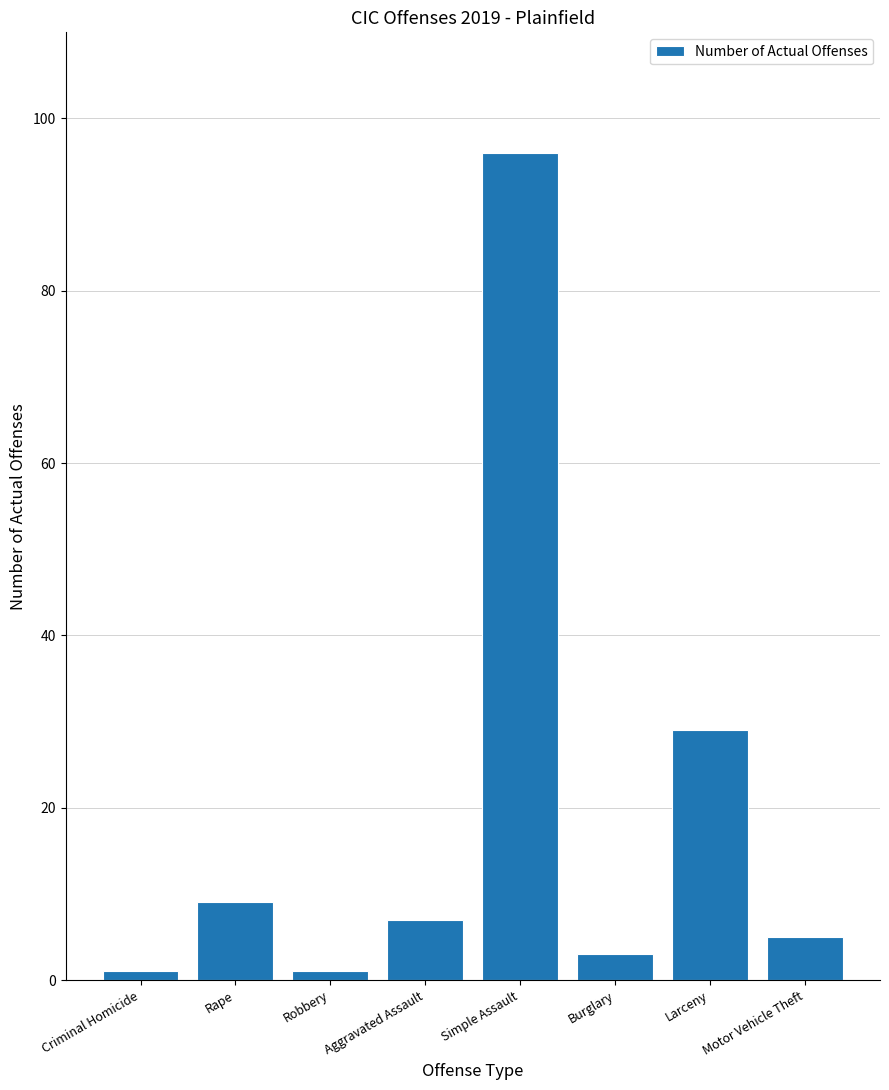

What is the sum of all values?

151